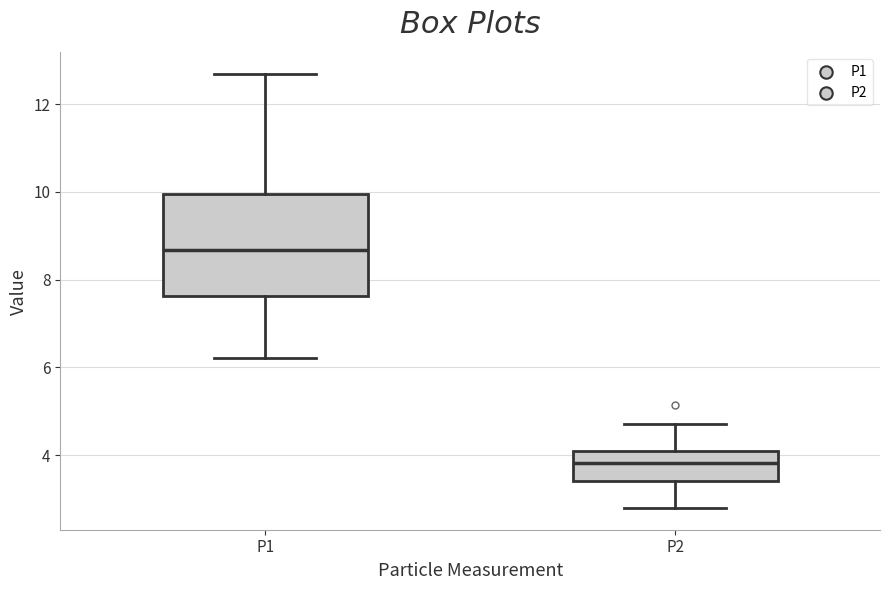

Where does the median line of the box for P2 sit on the y-axis? The values are not printed on the chart, so give them approximately, as read against the axis.

3.8